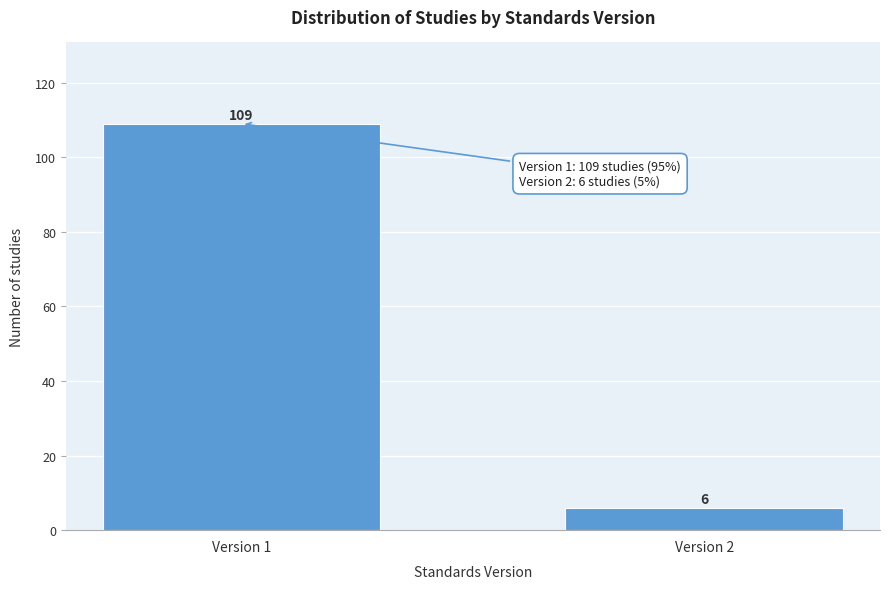

Reading right to left, list all the values displayed in this chart.

6	109